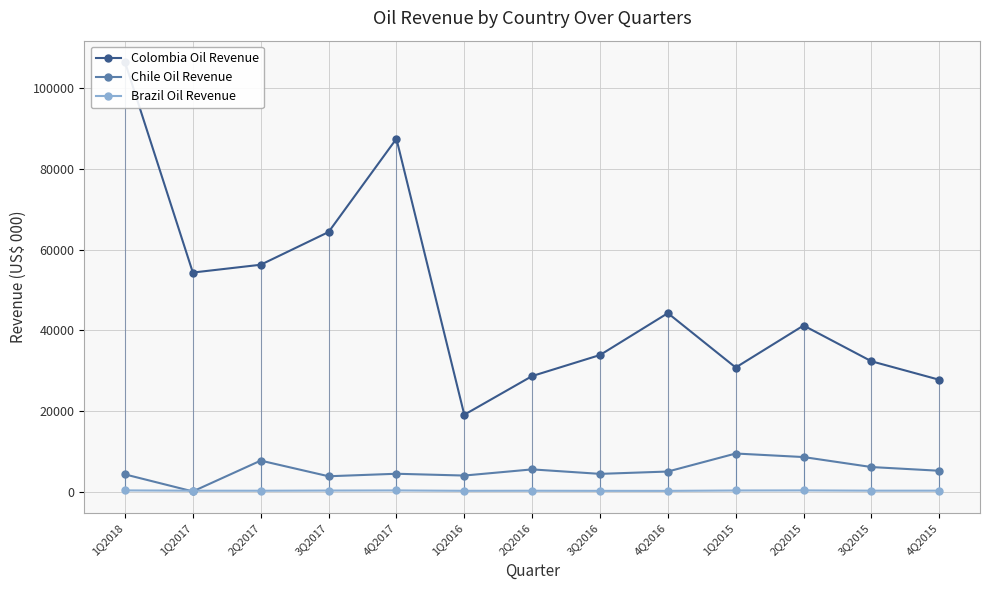

What is the spread (max minus min) of values at 3Q2016?

33675